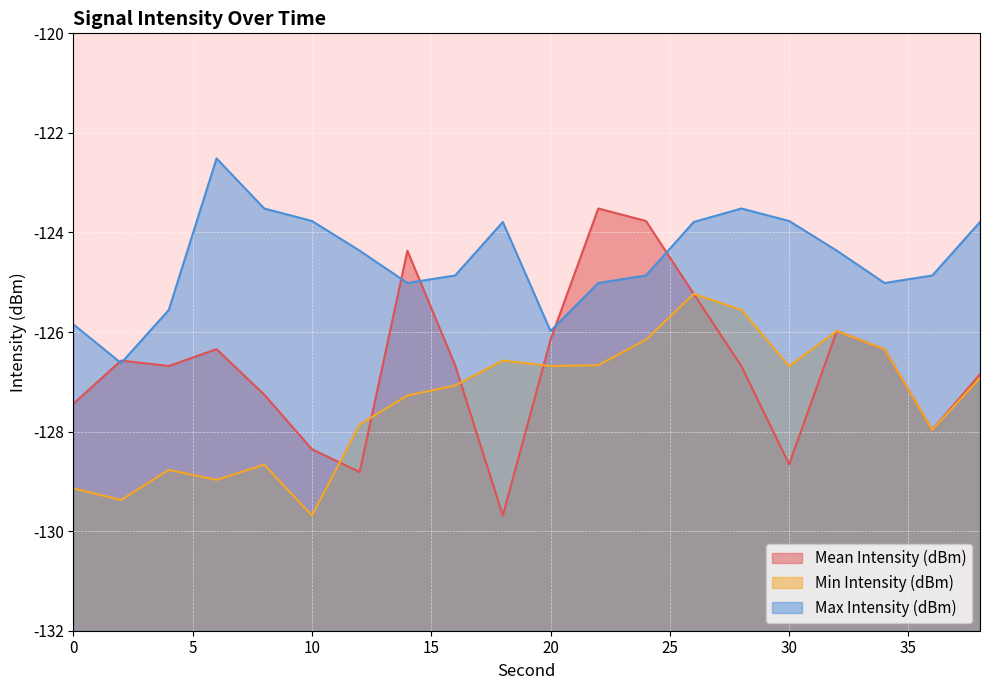

What is the total value across all series at 2?

-382.6